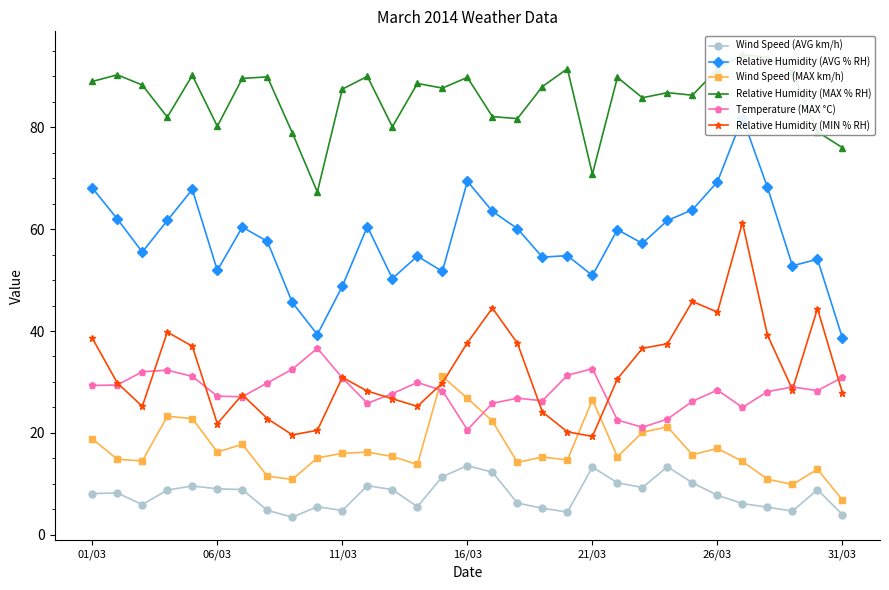

True or false: Relative Humidity (AVG % RH) and Relative Humidity (MAX % RH) intersect in this chart.

False